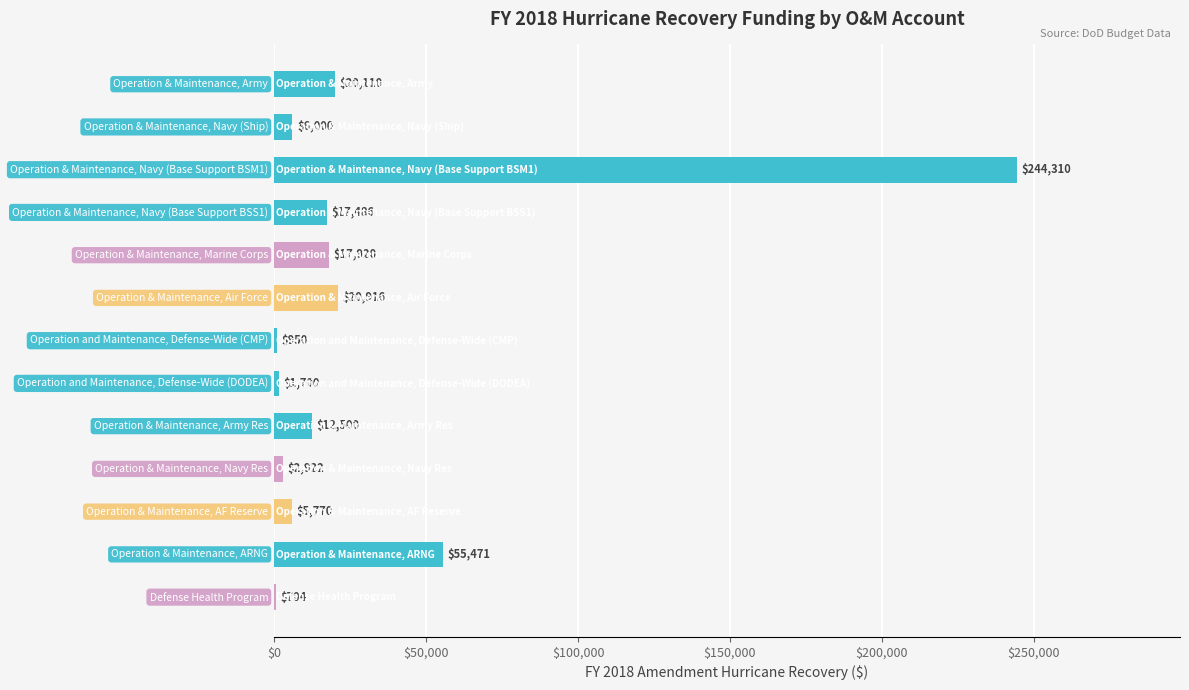

What is the greatest value displayed?

244310